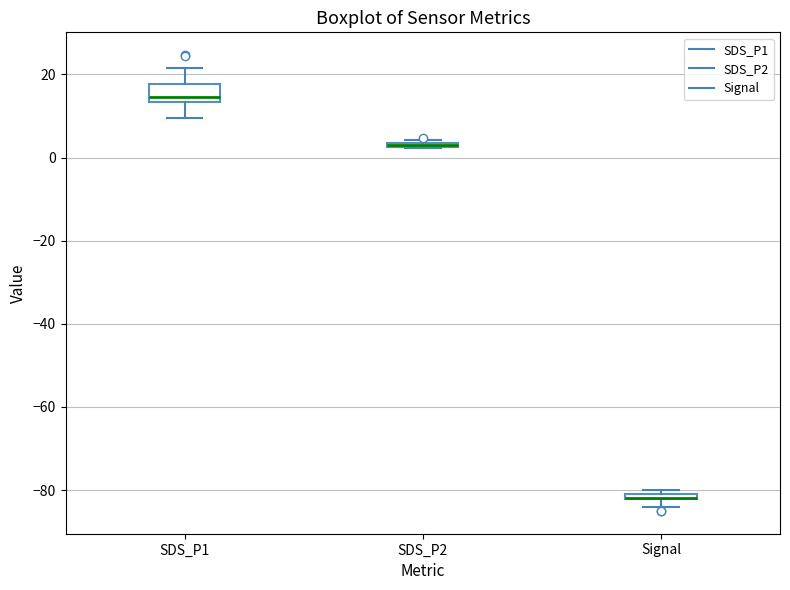

Which box is the tallest, from its lower edge to its upper edge?

SDS_P1